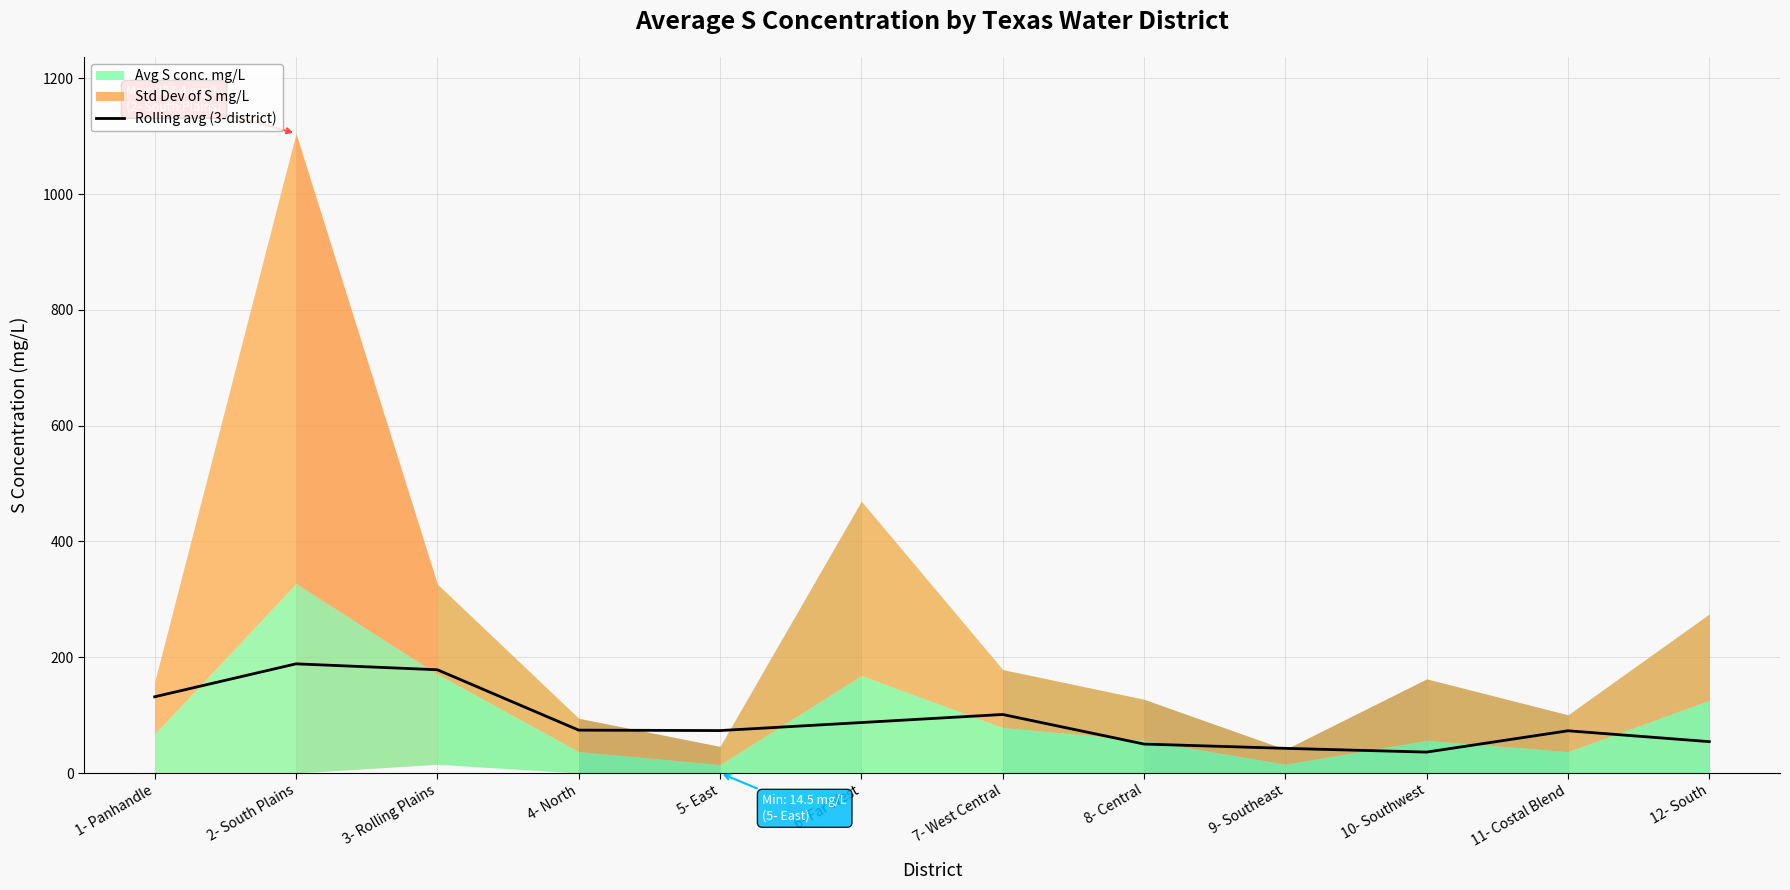

How many categories are shown in the chart?

12